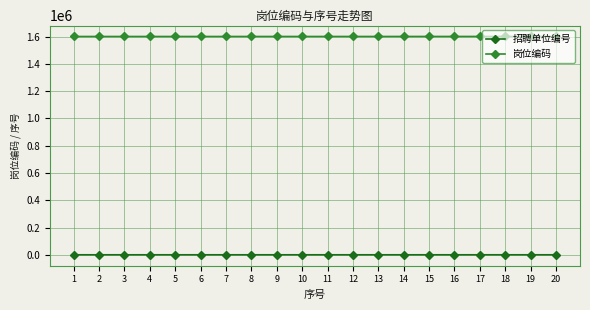

What is the sum of all 岗位编码 values?

32003756